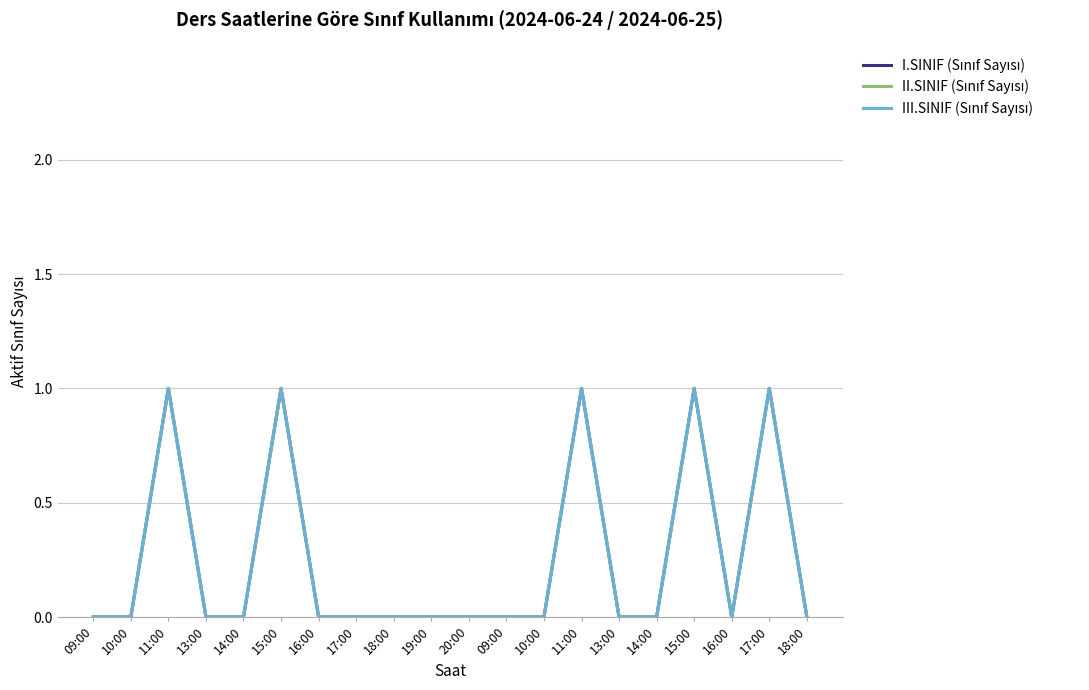

Is this an area chart (filled region under the line)?

No